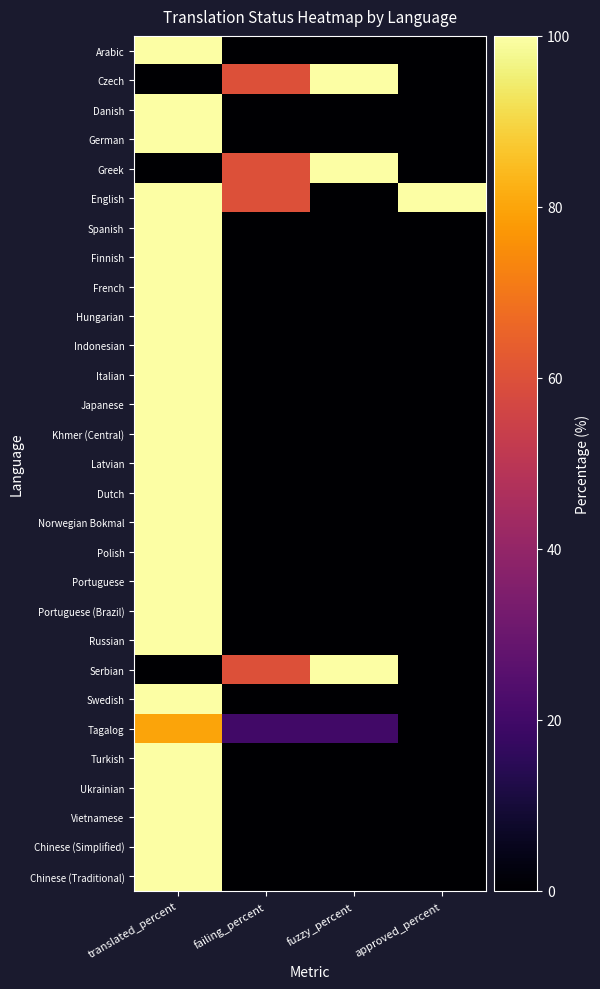

Reading left to right, extract all data points from this chart.

Arabic: translated_percent=100	failing_percent=0	fuzzy_percent=0	approved_percent=0
Czech: translated_percent=0	failing_percent=60	fuzzy_percent=100	approved_percent=0
Danish: translated_percent=100	failing_percent=0	fuzzy_percent=0	approved_percent=0
German: translated_percent=100	failing_percent=0	fuzzy_percent=0	approved_percent=0
Greek: translated_percent=0	failing_percent=60	fuzzy_percent=100	approved_percent=0
English: translated_percent=100	failing_percent=60	fuzzy_percent=0	approved_percent=100
Spanish: translated_percent=100	failing_percent=0	fuzzy_percent=0	approved_percent=0
Finnish: translated_percent=100	failing_percent=0	fuzzy_percent=0	approved_percent=0
French: translated_percent=100	failing_percent=0	fuzzy_percent=0	approved_percent=0
Hungarian: translated_percent=100	failing_percent=0	fuzzy_percent=0	approved_percent=0
Indonesian: translated_percent=100	failing_percent=0	fuzzy_percent=0	approved_percent=0
Italian: translated_percent=100	failing_percent=0	fuzzy_percent=0	approved_percent=0
Japanese: translated_percent=100	failing_percent=0	fuzzy_percent=0	approved_percent=0
Khmer (Central): translated_percent=100	failing_percent=0	fuzzy_percent=0	approved_percent=0
Latvian: translated_percent=100	failing_percent=0	fuzzy_percent=0	approved_percent=0
Dutch: translated_percent=100	failing_percent=0	fuzzy_percent=0	approved_percent=0
Norwegian Bokmal: translated_percent=100	failing_percent=0	fuzzy_percent=0	approved_percent=0
Polish: translated_percent=100	failing_percent=0	fuzzy_percent=0	approved_percent=0
Portuguese: translated_percent=100	failing_percent=0	fuzzy_percent=0	approved_percent=0
Portuguese (Brazil): translated_percent=100	failing_percent=0	fuzzy_percent=0	approved_percent=0
Russian: translated_percent=100	failing_percent=0	fuzzy_percent=0	approved_percent=0
Serbian: translated_percent=0	failing_percent=60	fuzzy_percent=100	approved_percent=0
Swedish: translated_percent=100	failing_percent=0	fuzzy_percent=0	approved_percent=0
Tagalog: translated_percent=80	failing_percent=20	fuzzy_percent=20	approved_percent=0
Turkish: translated_percent=100	failing_percent=0	fuzzy_percent=0	approved_percent=0
Ukrainian: translated_percent=100	failing_percent=0	fuzzy_percent=0	approved_percent=0
Vietnamese: translated_percent=100	failing_percent=0	fuzzy_percent=0	approved_percent=0
Chinese (Simplified): translated_percent=100	failing_percent=0	fuzzy_percent=0	approved_percent=0
Chinese (Traditional): translated_percent=100	failing_percent=0	fuzzy_percent=0	approved_percent=0